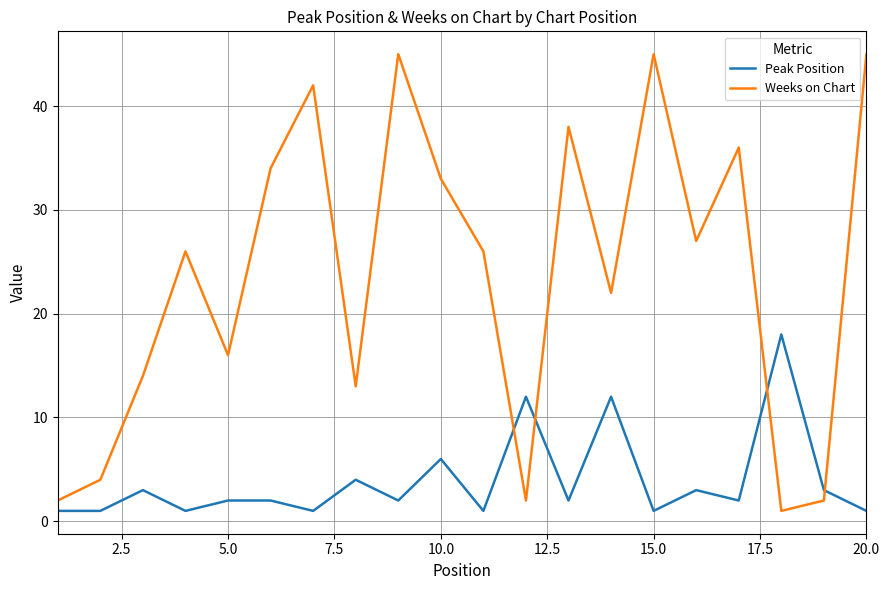

What is the greatest value displayed?

45